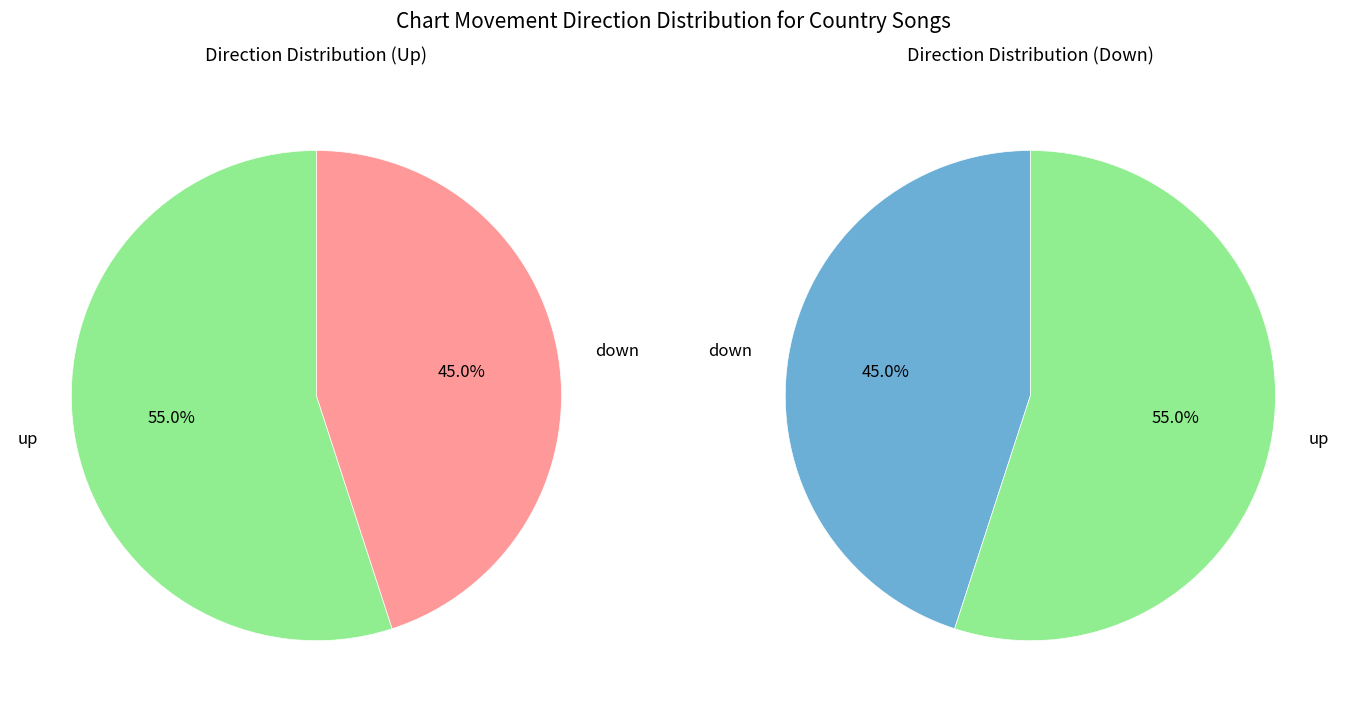

What is the largest slice in the pie chart?

up